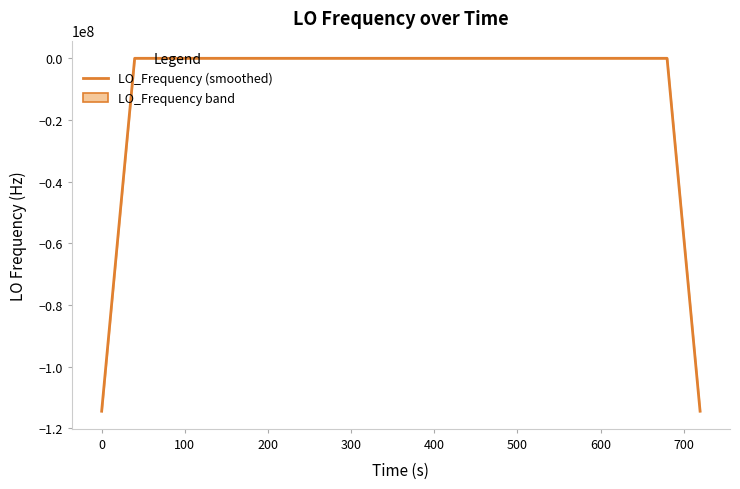

Reading left to right, list all the values displayed in this chart.

-114418793.2	-57209392.4	9.7	7.9	7.1	6.6	4.1	0.3	-1.3	-2.9	-3.3	-2.5	-3.0	-1.8	-0.6	-1.3	-1.7	-0.0	1.4	2.3	3.7	5.3	5.4	4.6	3.9	1.7	-1.1	-1.9	-2.3	-2.7	-1.1	0.2	-1.6	-4.3	-6.1	-7.2	-8.7	-9.0	-57209405.8	-114418803.0